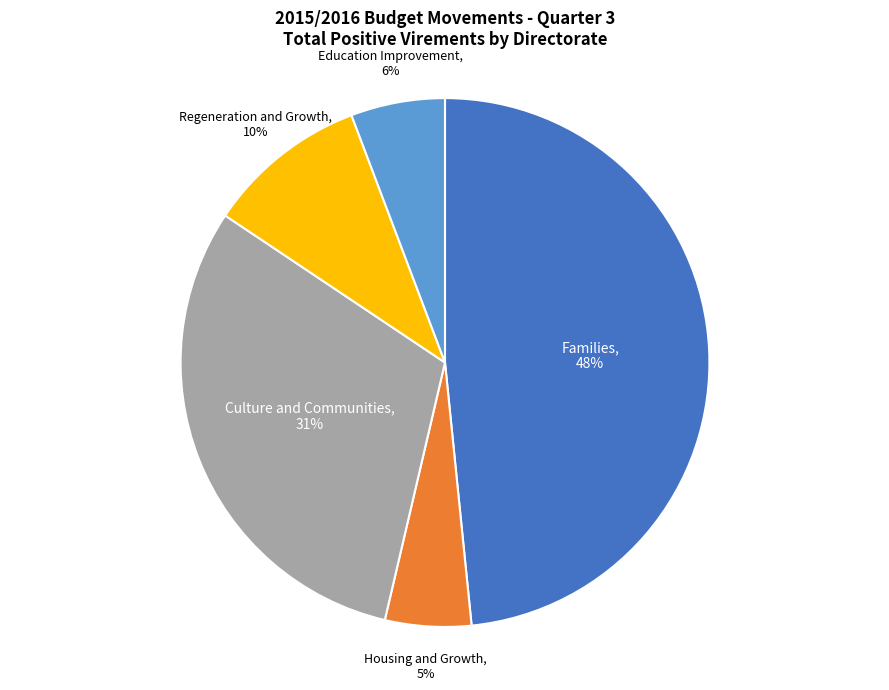

Which category has the biggest portion of the pie?

Families